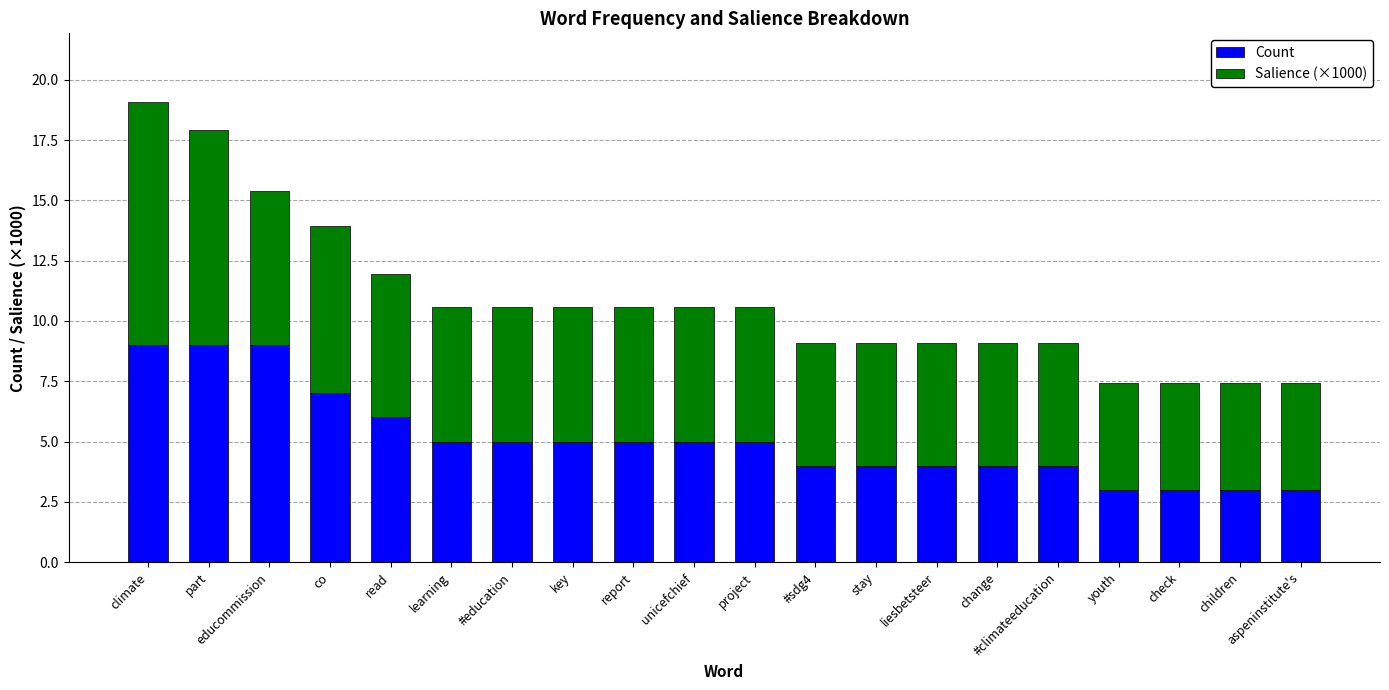

How many bars are there in total?

20